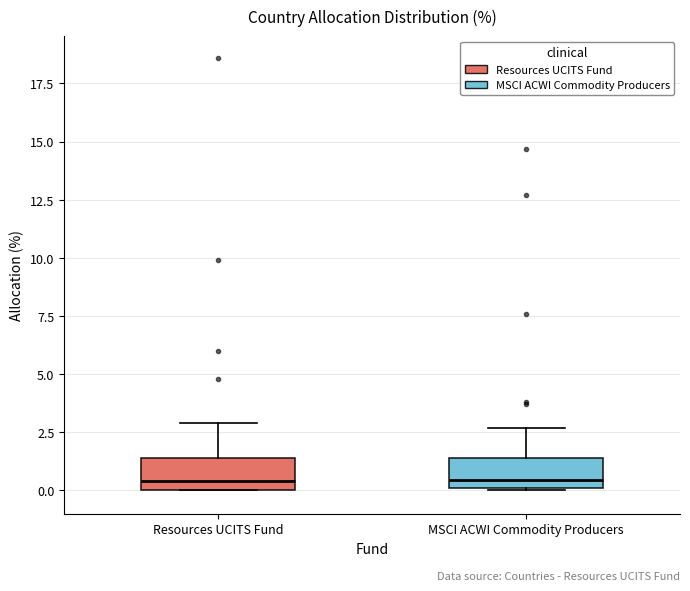

Reading left to right, read every box against the y-axis: the position of its median line, the range the box covers, and the ends of its whiskers. The values are not printed on the chart, so give them approximately, as read against the axis.

Resources UCITS Fund: median 0.5, box 0.0 to 1.5, whiskers 0.0 to 3.0
MSCI ACWI Commodity Producers: median 0.5, box 0.0 to 1.5, whiskers 0.0 to 2.5